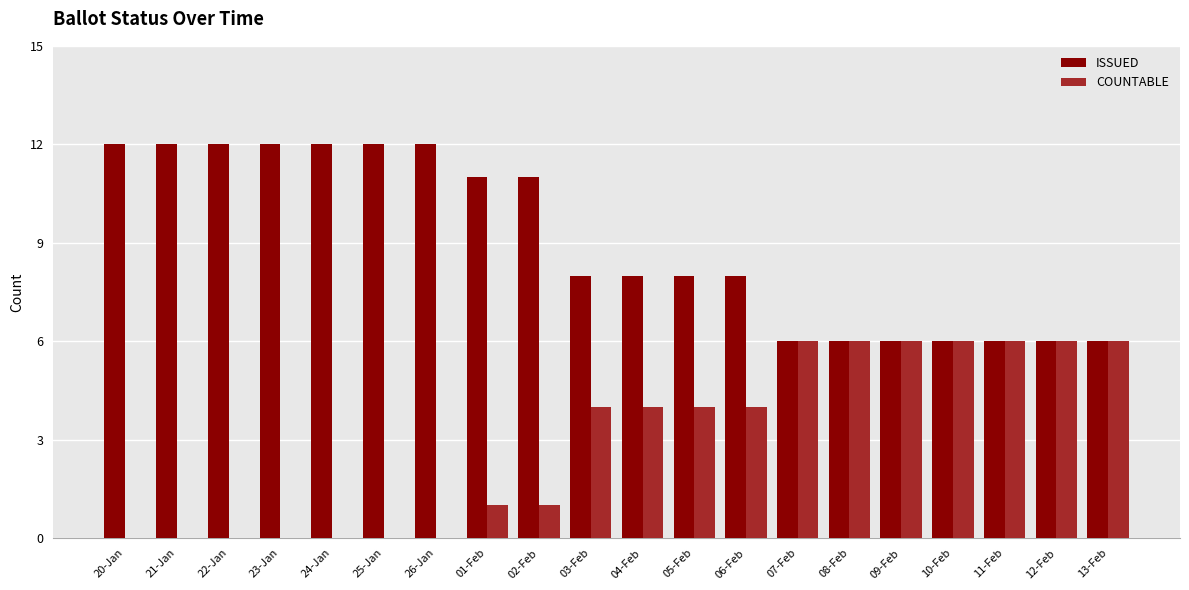

What is the maximum value for COUNTABLE?

6